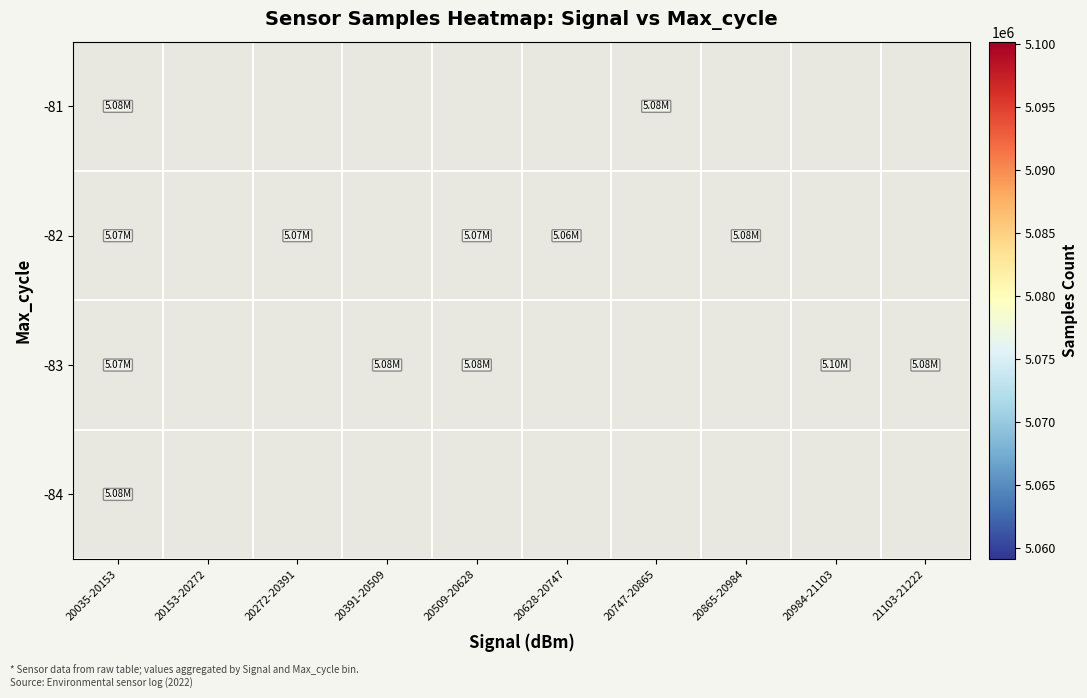

Where is -84 nearest to the value 5082029?

20035-20153